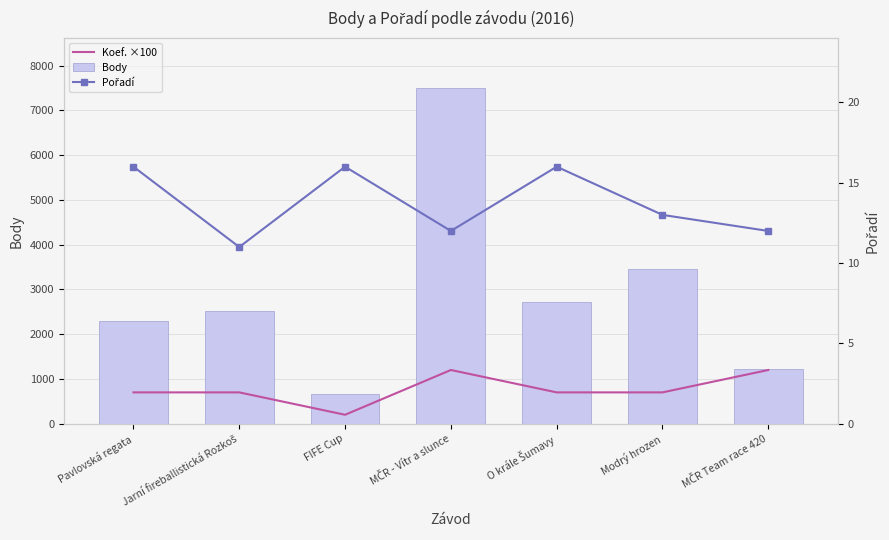

What is the spread (max minus min) of values at Modrý hrozen?

3432